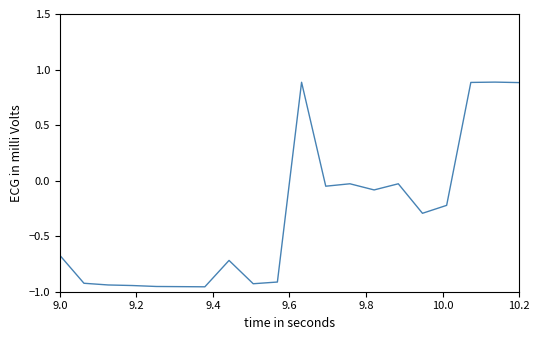

Does the chart display data point markers on the line(s)?

No